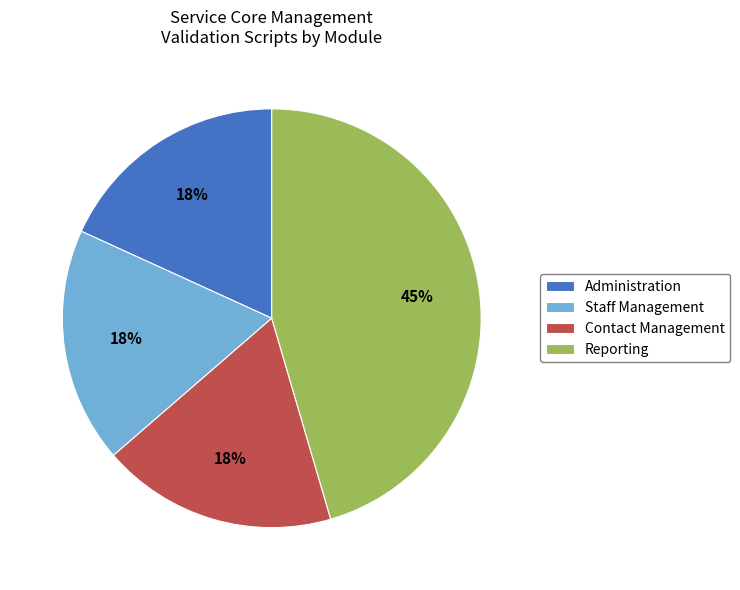

Do Contact Management and Administration together represent more than half of the pie?

No